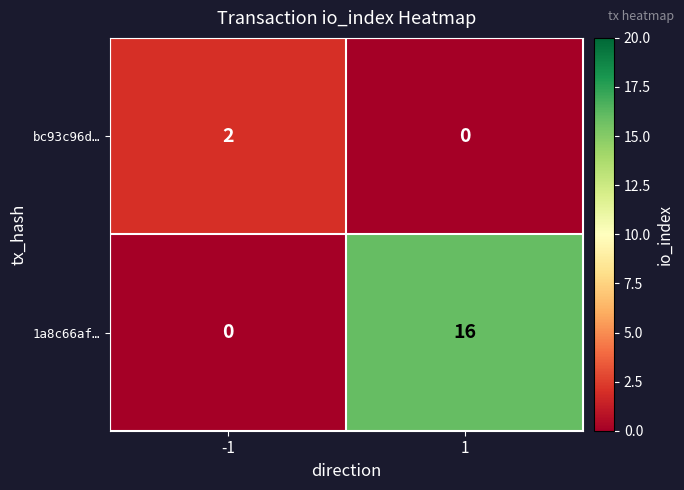

List the labels in order of bc93c96d… value, largest first.

-1, 1